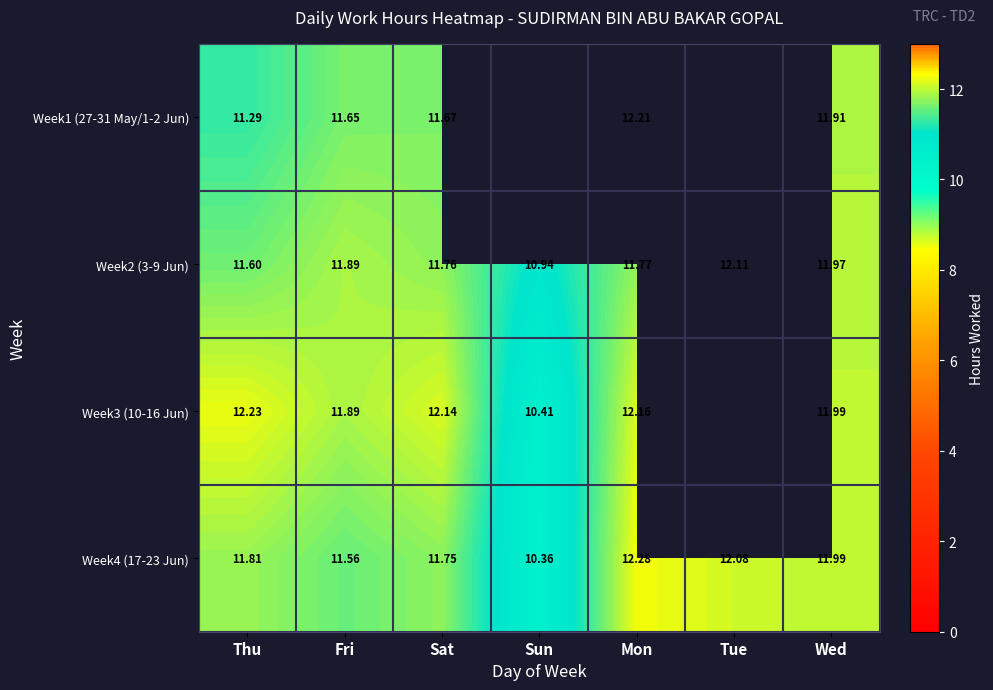

What is the spread (max minus min) of values at Sat?

0.5